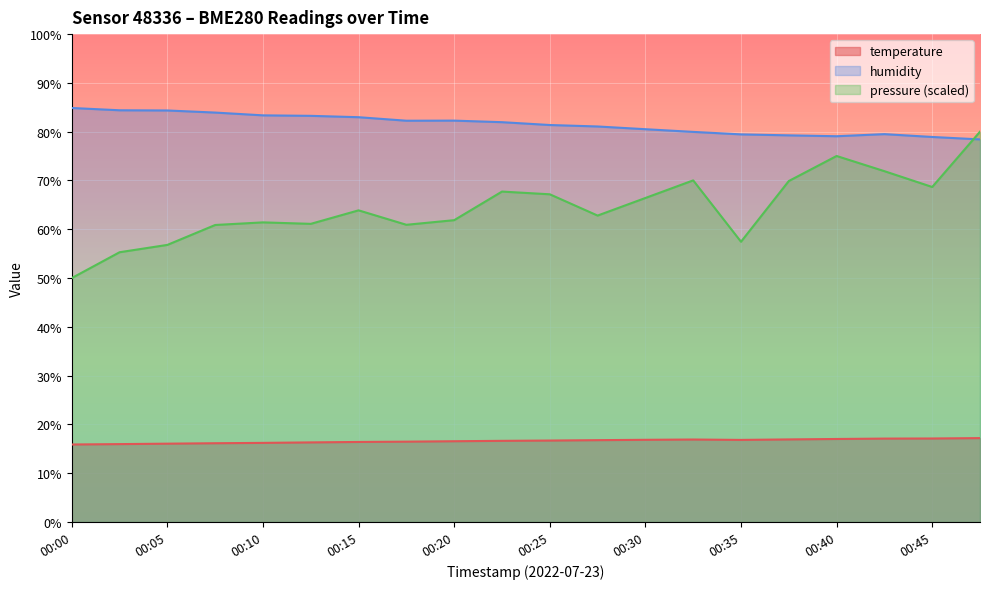

Reading left to right, transcribe all the data shown in this chart.

temperature: 15.9	16.0	16.1	16.1	16.2	16.3	16.4	16.5	16.6	16.6	16.7	16.8	16.9	16.9	16.8	16.9	17.0	17.1	17.1	17.2
humidity: 84.9	84.4	84.3	83.9	83.3	83.2	83.0	82.2	82.3	82.0	81.4	81.1	80.5	80.0	79.5	79.2	79.1	79.5	78.9	78.4
pressure_norm: 50.0	55.3	56.8	60.9	61.4	61.1	63.9	60.9	61.9	67.7	67.2	62.8	66.4	70.0	57.4	69.9	75.0	71.9	68.7	80.0